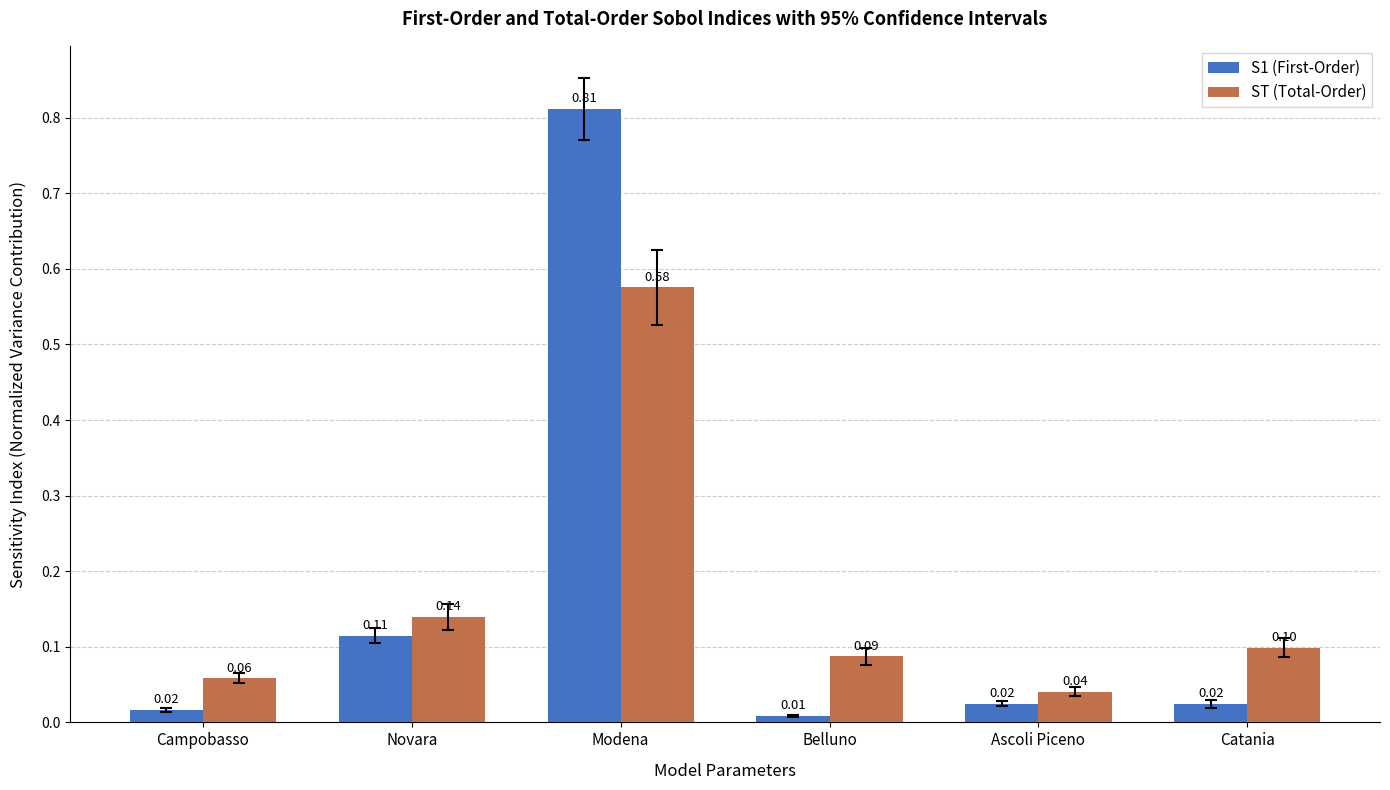

At which label does ST (Total-Order) reach its peak?

Modena